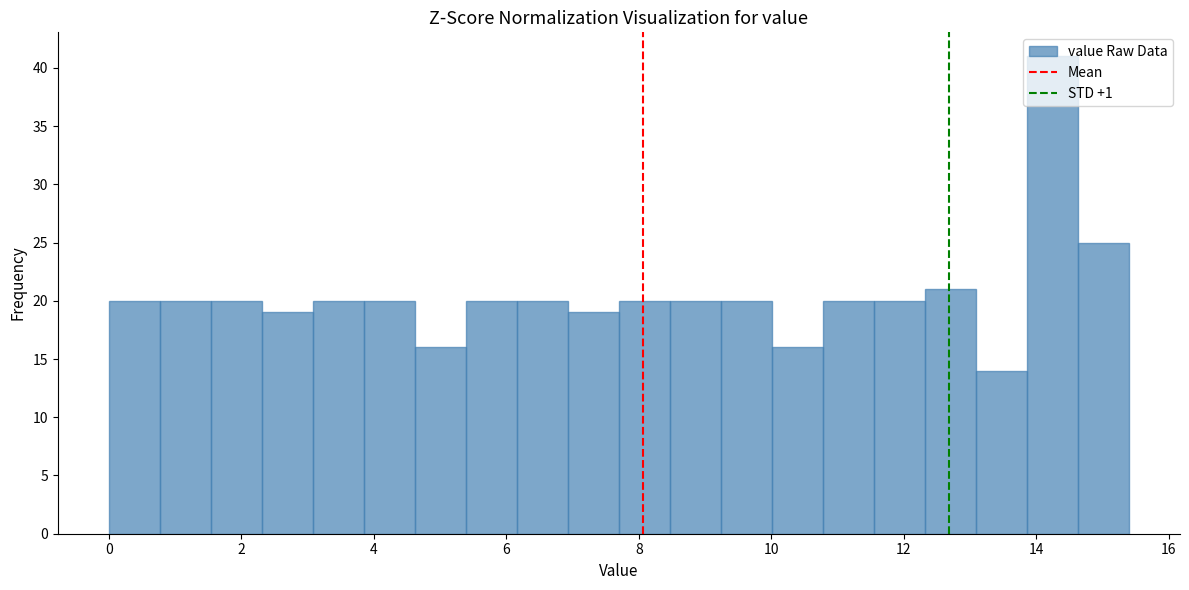

Read against the x-axis, roughly where is the centre of the tallest bar?

14.2